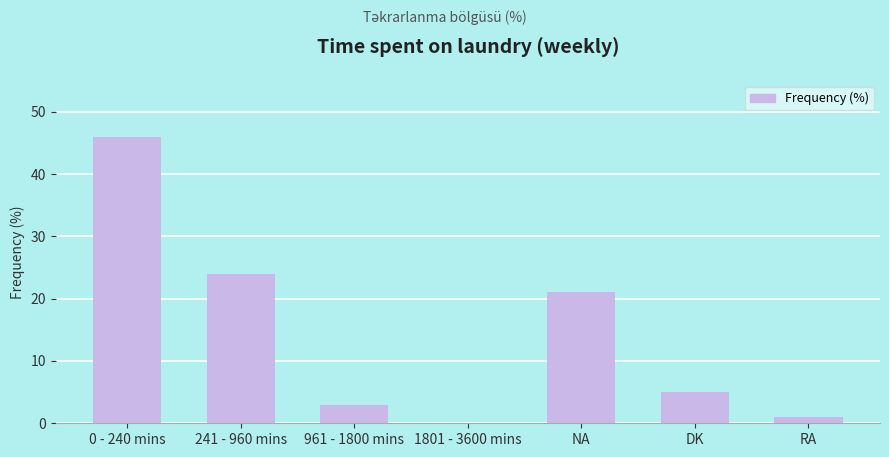

What is the difference between the values at RA and DK?

4